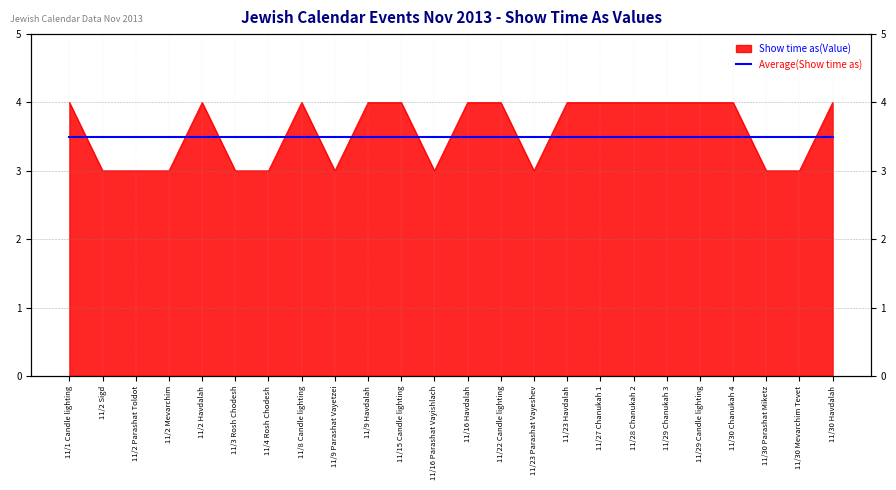

Approximately how many times larger is the value at 11/1 Candle lighting compared to 11/9 Parashat Vayetzei?

1.3